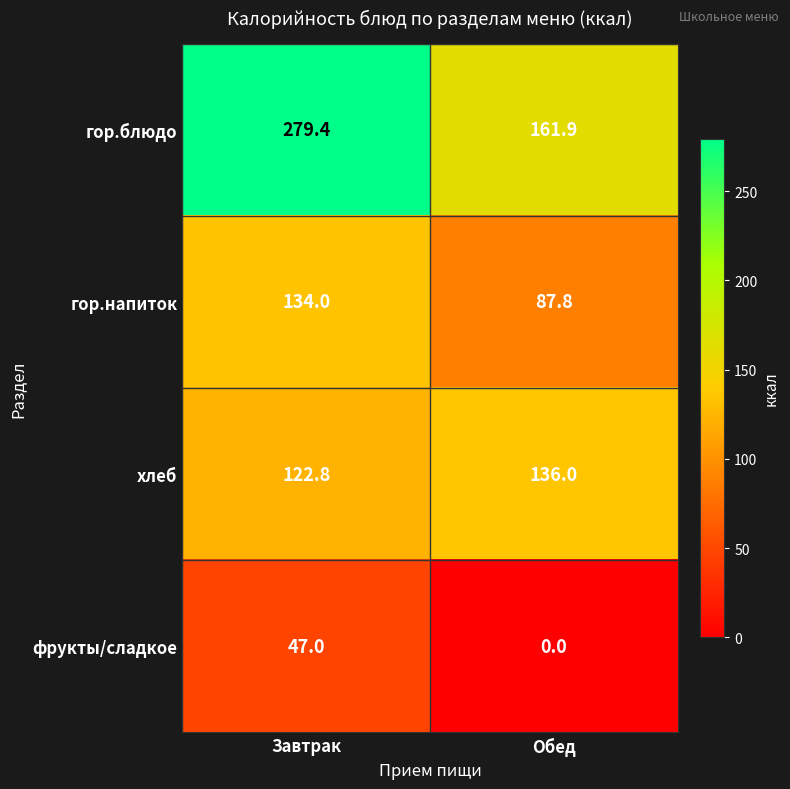

Where is гор.блюдо nearest to the value 220?

Обед